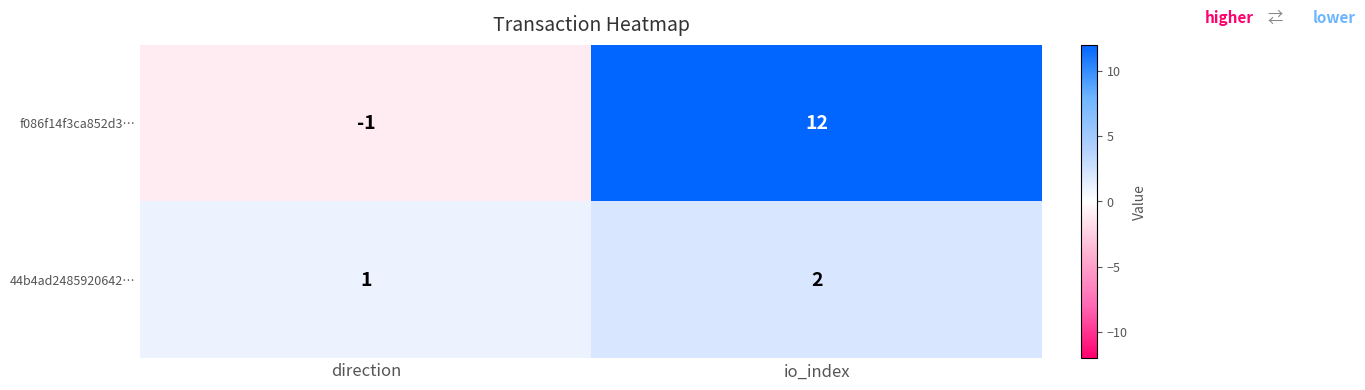

At which label is 44b4ad2485920642… closest to 1?

direction